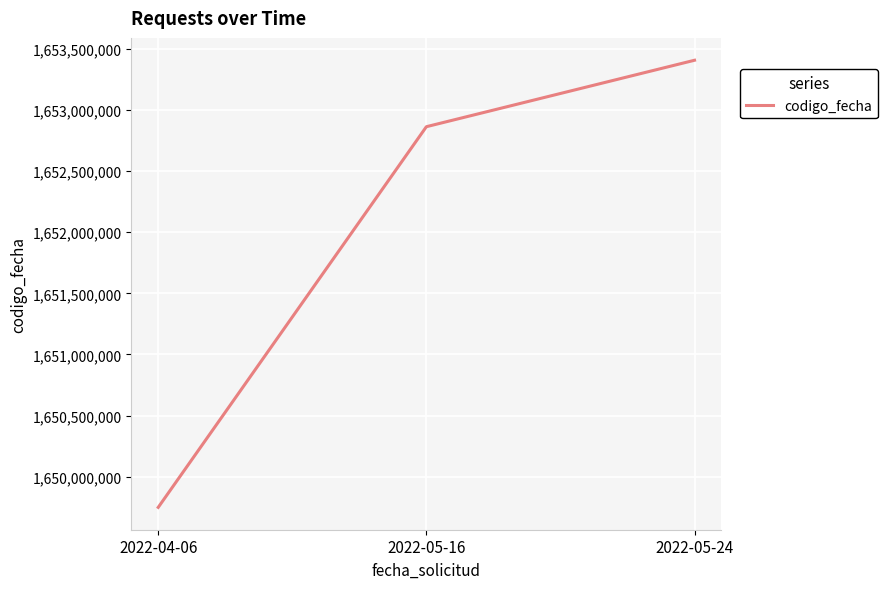

The chart shows a value of 2308136958 at 2022-05-16. True or false?

False